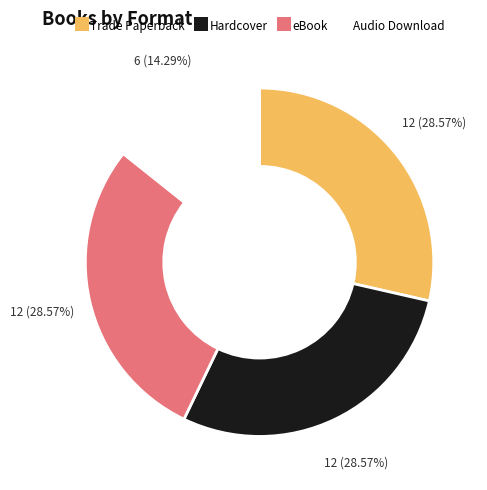

The Trade Paperback slice represents 29% of the pie. True or false?

True